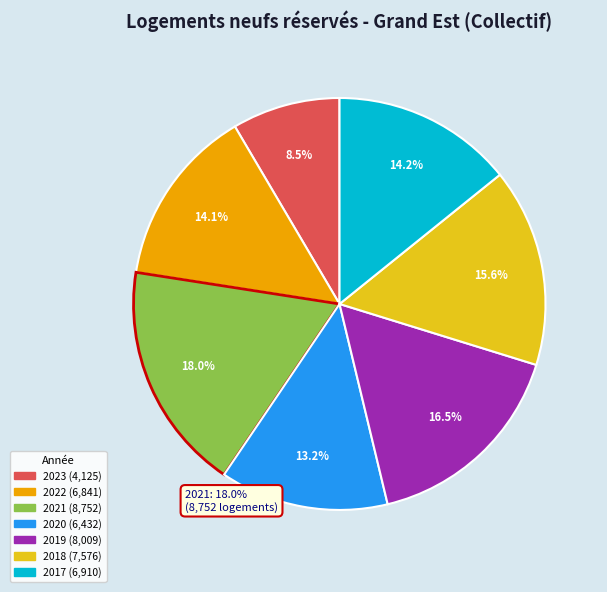

Is there a majority slice in this chart?

No